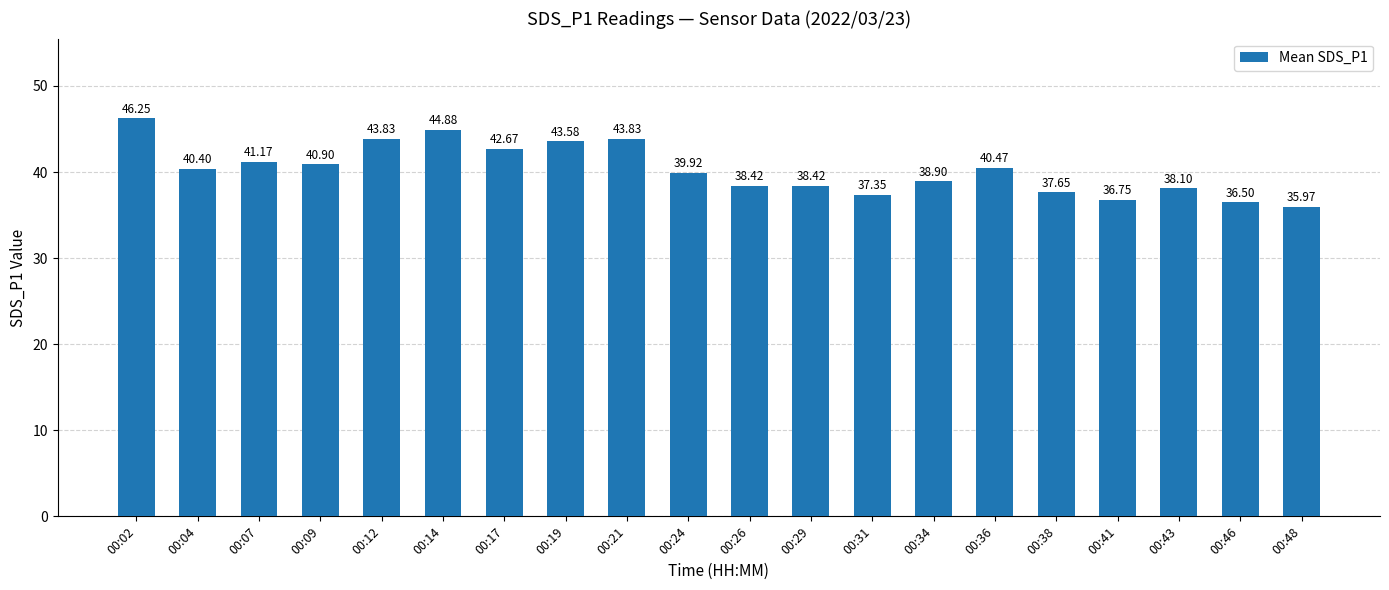

Is it true that the value at 00:21 is 43.8?

True